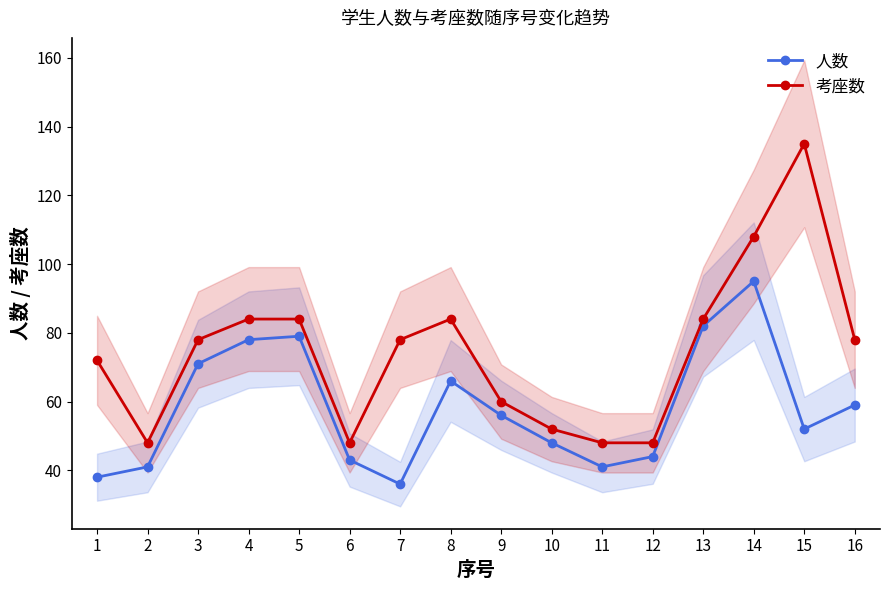

In 人数, how many points are higher than both neighbors (excluding endpoints)?

3